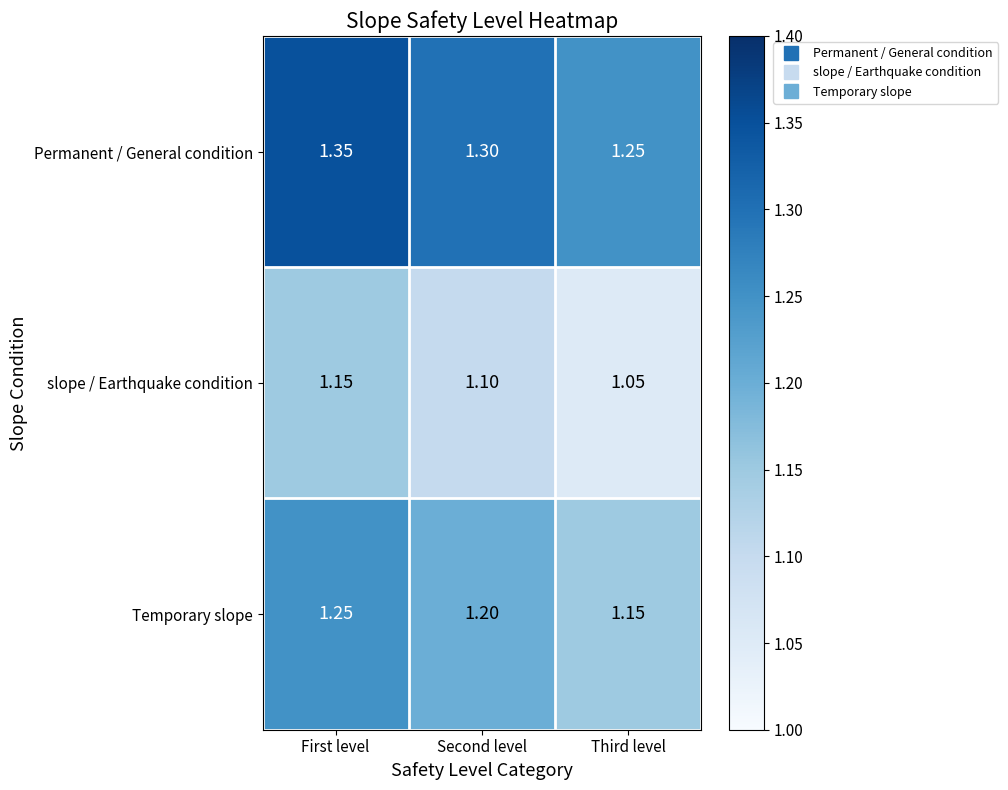

Rank the series by their maximum value, from highest to lowest.

Permanent / General condition, Temporary slope, slope / Earthquake condition